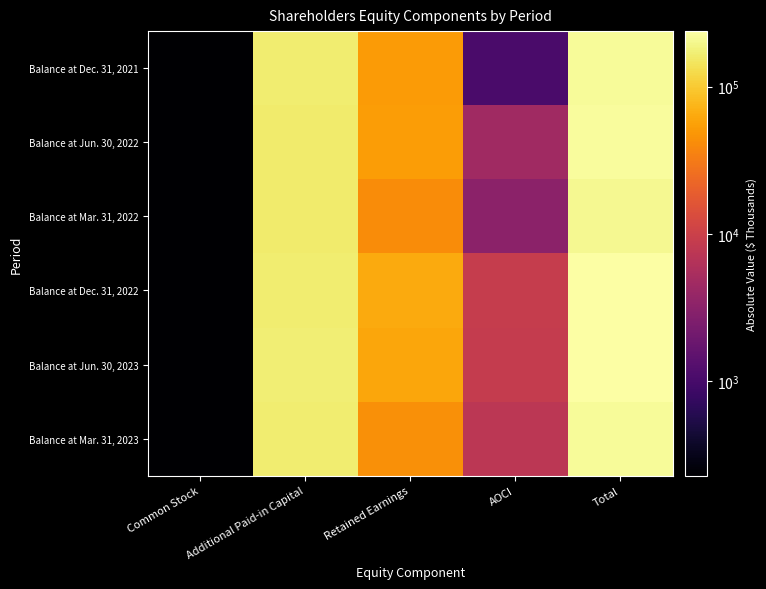

What is the total value across all series at Common Stock?

1378